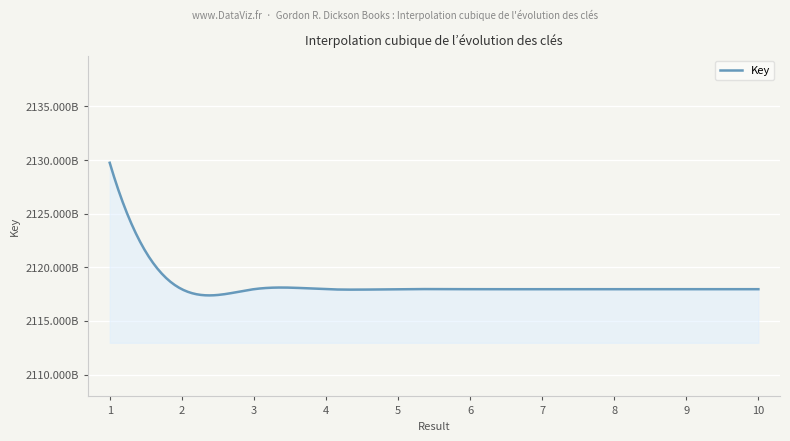

Reading left to right, what are all the values shown in this chart?

2129749865	2117961169	2117961026	2117961000	2117961078	2117961039	2117961065	2117961091	2117961052	2117961104